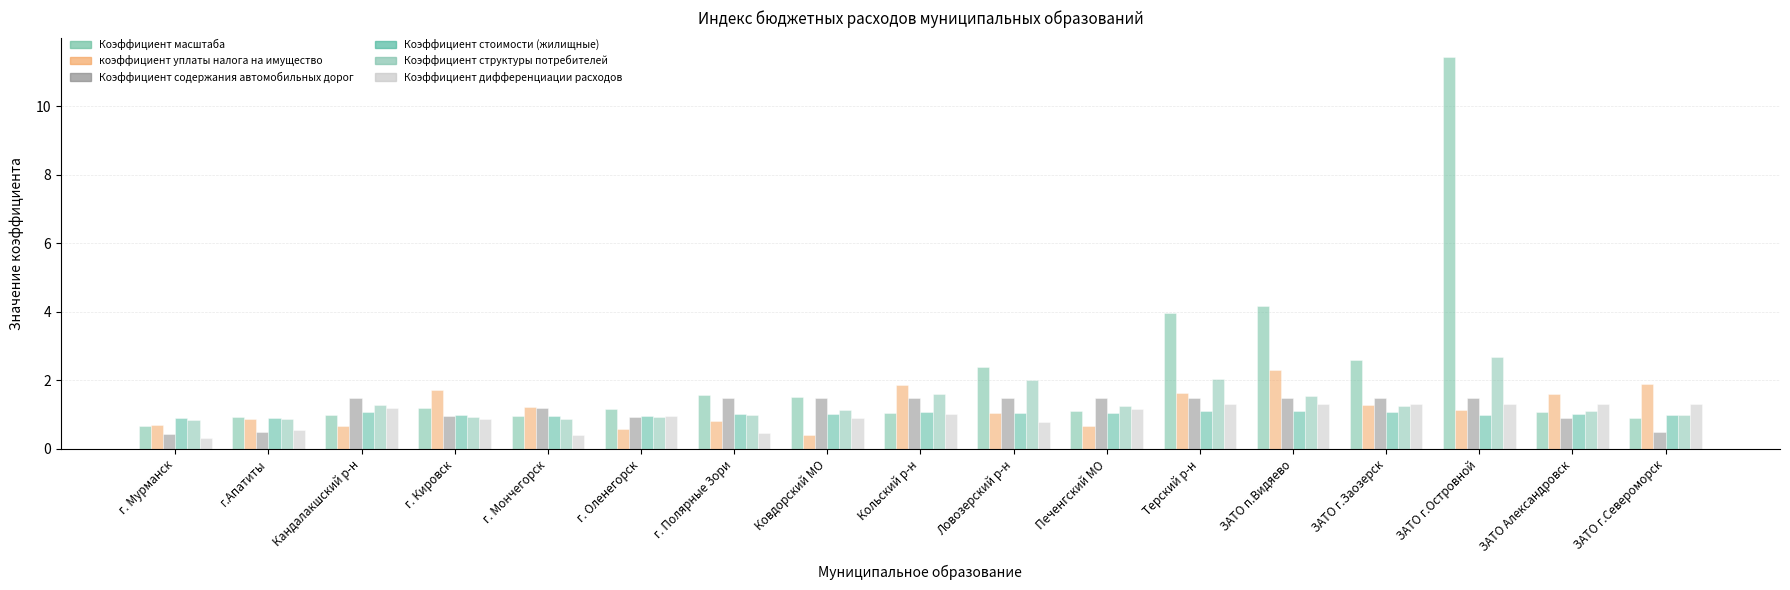

How many distinct data groups are displayed?

6